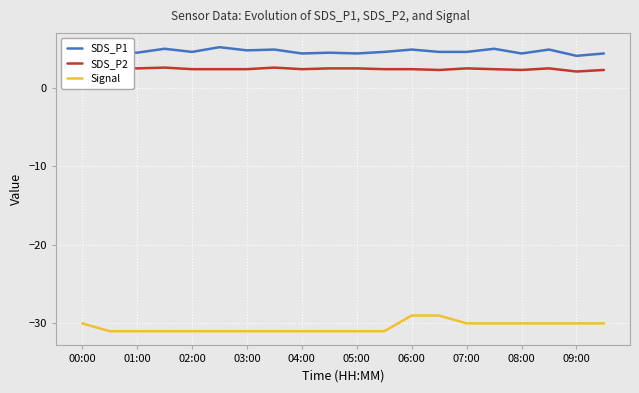

Reading right to left, list all the values displayed in this chart.

SDS_P1: 4.4	4.1	4.9	4.4	5.0	4.6	4.6	4.9	4.6	4.4	4.5	4.4	4.9	4.8	5.2	4.6	5.0	4.5	4.6	5.1
SDS_P2: 2.3	2.1	2.5	2.3	2.4	2.5	2.3	2.4	2.4	2.5	2.5	2.4	2.6	2.4	2.4	2.4	2.6	2.5	2.5	2.6
Signal: -30.0	-30.0	-30.0	-30.0	-30.0	-30.0	-29.0	-29.0	-31.0	-31.0	-31.0	-31.0	-31.0	-31.0	-31.0	-31.0	-31.0	-31.0	-31.0	-30.0